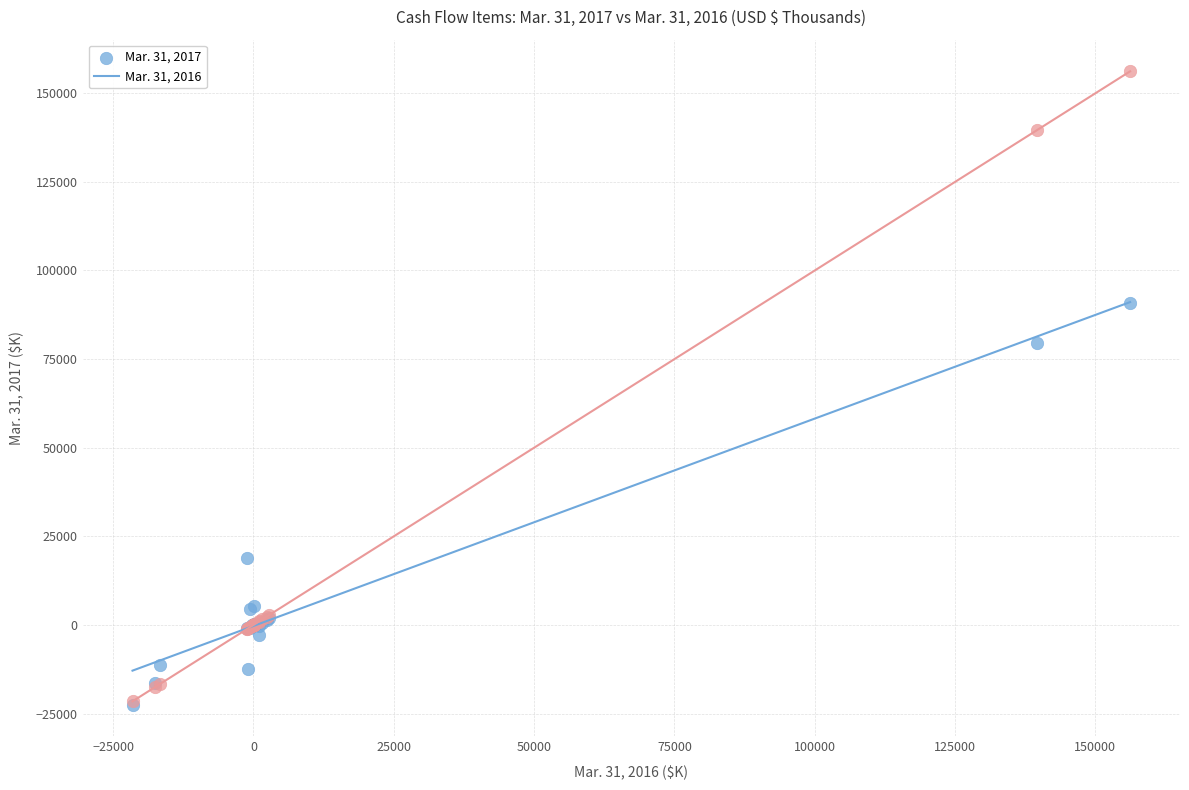

What are all the series names shown in the legend?

Mar. 31, 2017, Mar. 31, 2016